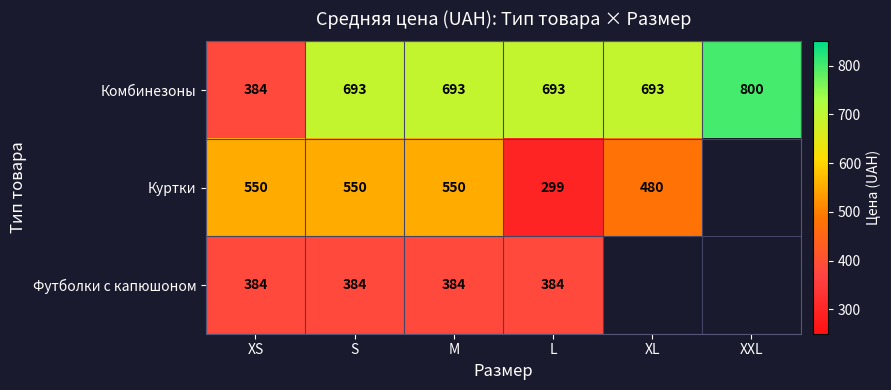

Between L and XL, which is larger?

L